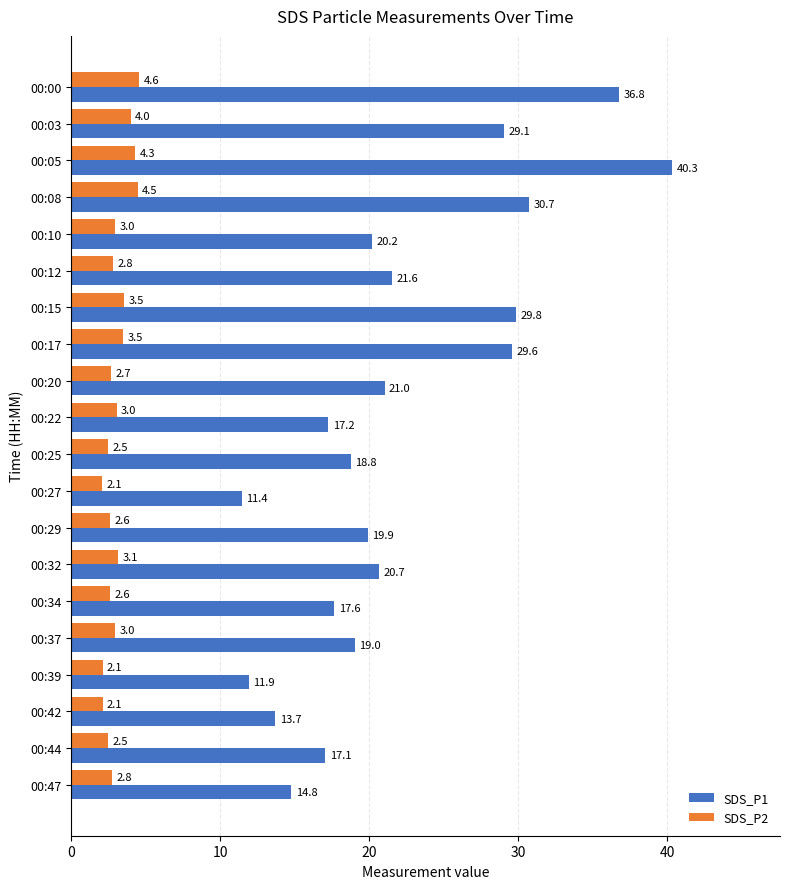

What are all the series names shown in the legend?

SDS_P1, SDS_P2